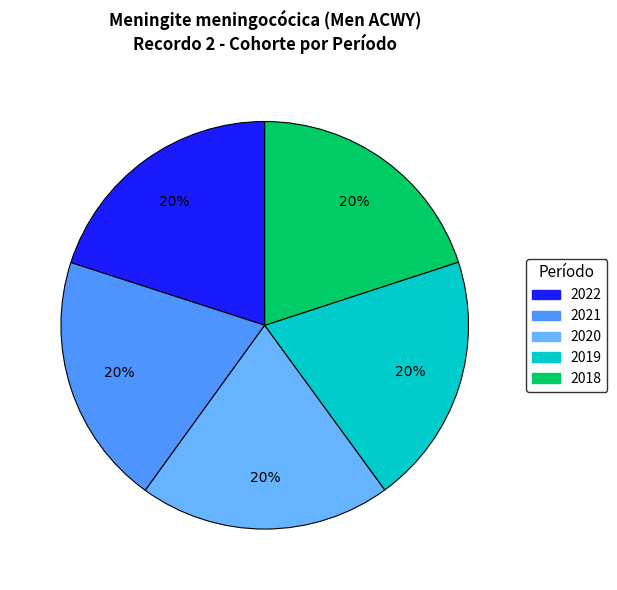

To the nearest percent, what percentage of the pie is 2020?

20%